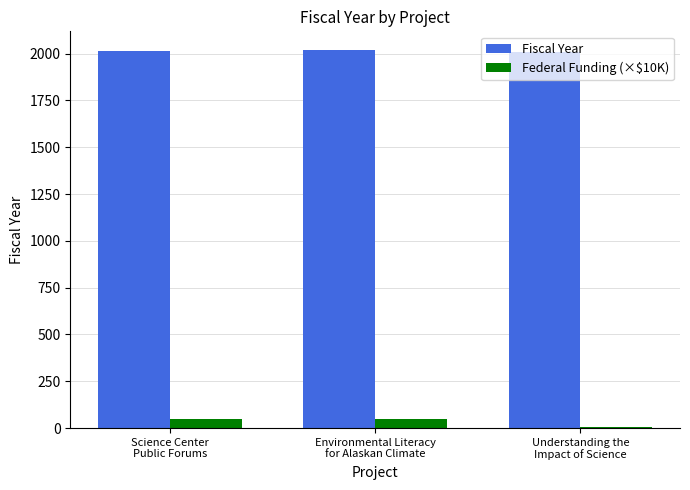

List the series in order of their overall mean, highest first.

Fiscal Year, Federal Funding (×$10K)